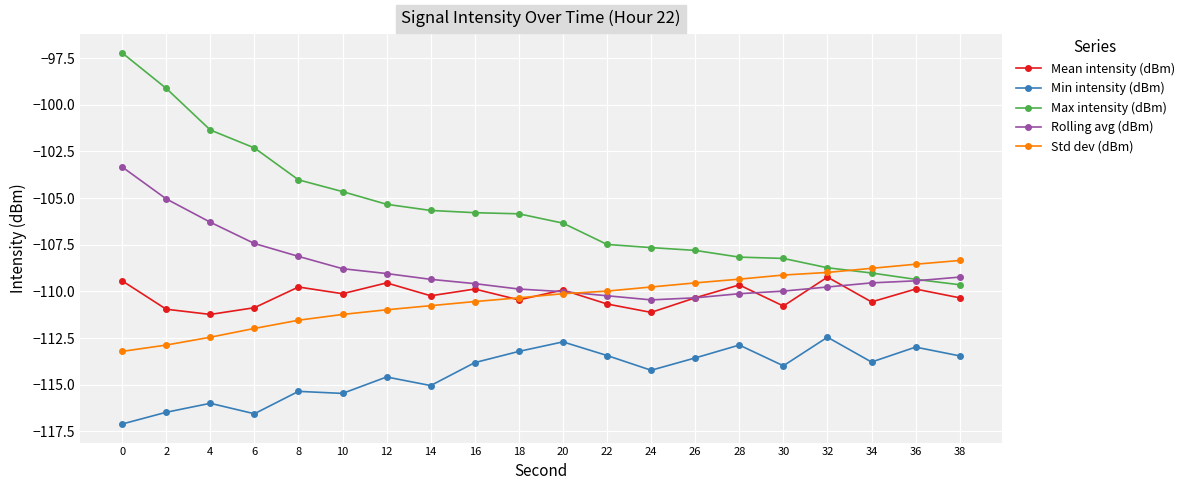

Rank the series at 0 from highest to lowest value.

Max intensity (dBm), Rolling avg (dBm), Mean intensity (dBm), Std dev (dBm), Min intensity (dBm)